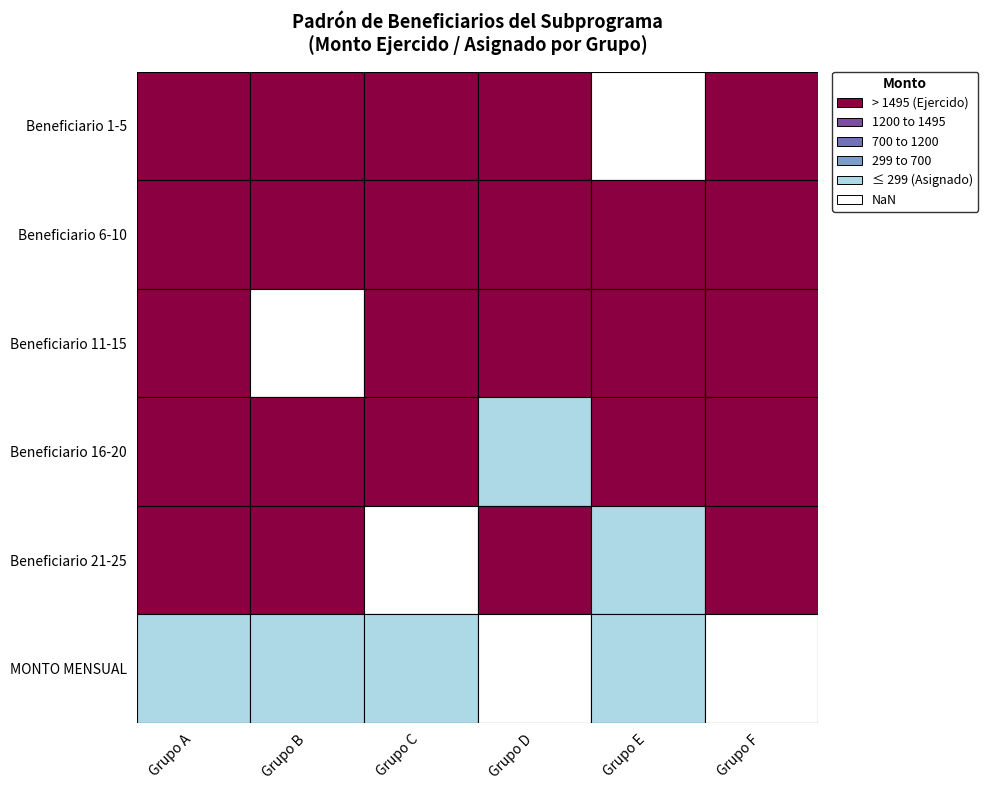

Is it true that SAF-6 equals 2334 at 0?

False